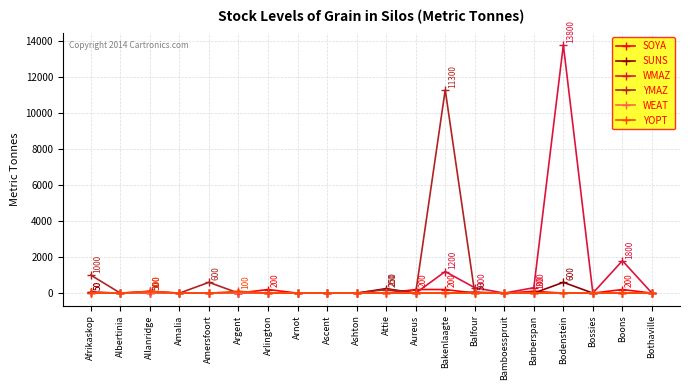

How many distinct data groups are displayed?

6